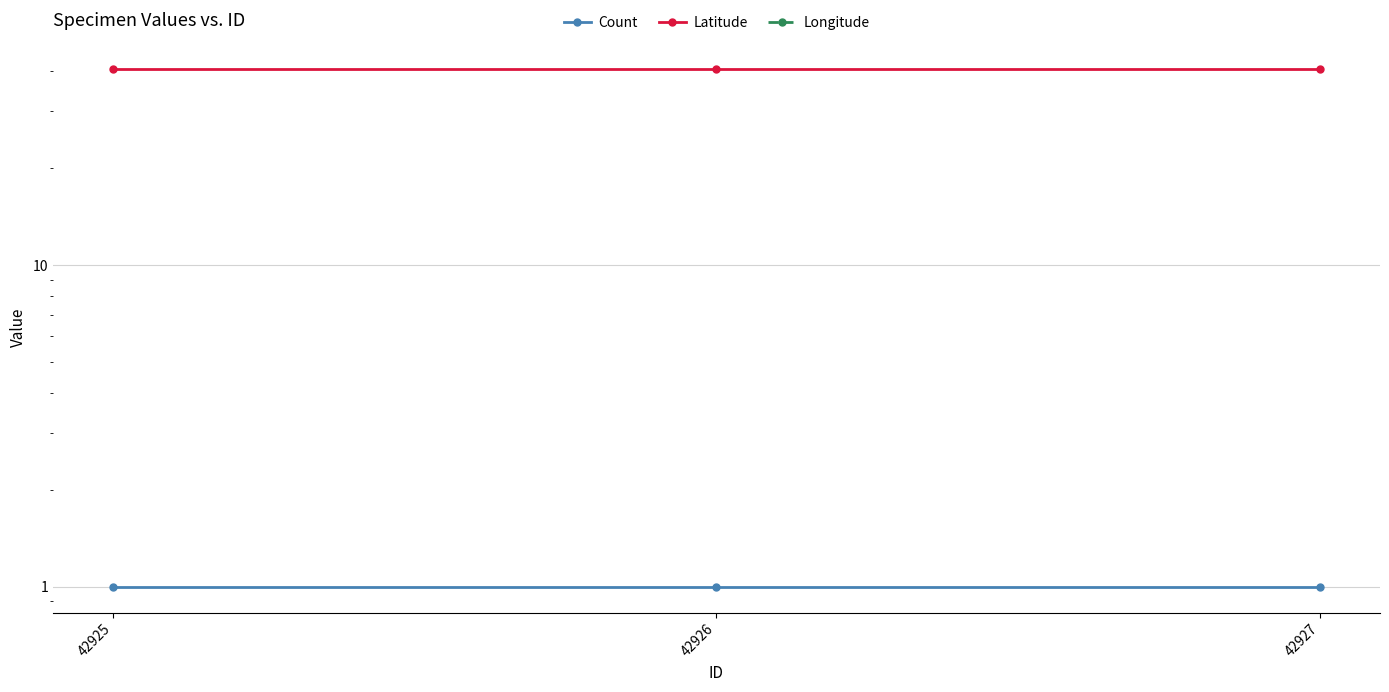

The Longitude series shows -85.2 at 42927. True or false?

True